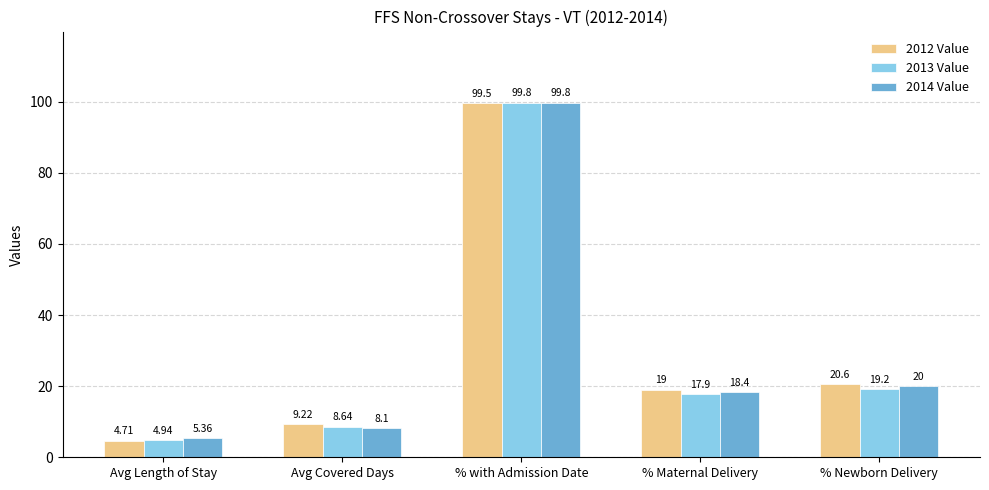

Which series has the largest range (max minus min)?

2013 Value